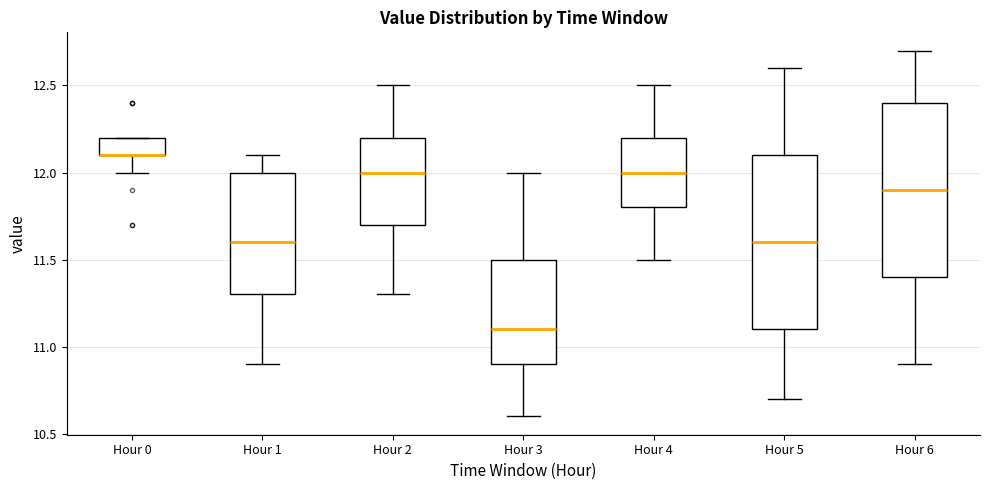

Reading left to right, read every box against the y-axis: the position of its median line, the range the box covers, and the ends of its whiskers. The values are not printed on the chart, so give them approximately, as read against the axis.

Hour 0: median 12.1 (drawn on the box's lower edge), box 12.1 to 12.2, whiskers 12.0 to 12.2
Hour 1: median 11.6, box 11.3 to 12.0, whiskers 10.9 to 12.1
Hour 2: median 12.0, box 11.7 to 12.2, whiskers 11.3 to 12.5
Hour 3: median 11.1, box 10.9 to 11.5, whiskers 10.6 to 12.0
Hour 4: median 12.0, box 11.8 to 12.2, whiskers 11.5 to 12.5
Hour 5: median 11.6, box 11.1 to 12.1, whiskers 10.7 to 12.6
Hour 6: median 11.9, box 11.4 to 12.4, whiskers 10.9 to 12.7